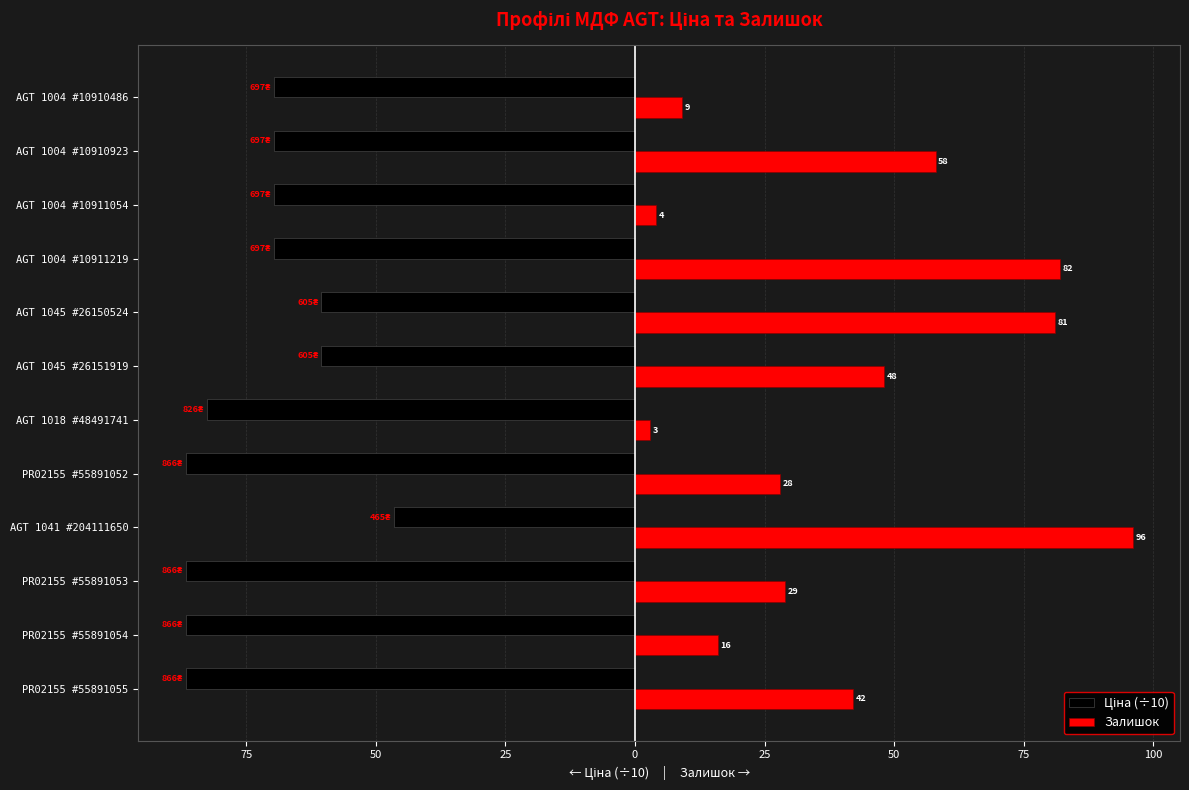

What is the greatest value displayed?

96.0